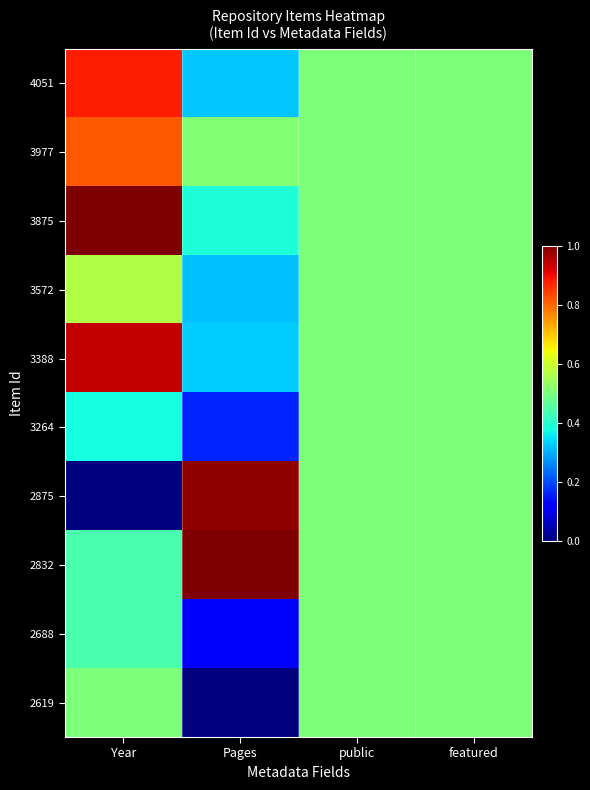

Reading left to right, transcribe all the data shown in this chart.

4051: Year=0.9	Pages=0.3	public=0.5	featured=0.5
3977: Year=0.8	Pages=0.5	public=0.5	featured=0.5
3875: Year=1.0	Pages=0.4	public=0.5	featured=0.5
3572: Year=0.6	Pages=0.3	public=0.5	featured=0.5
3388: Year=0.9	Pages=0.3	public=0.5	featured=0.5
3264: Year=0.4	Pages=0.2	public=0.5	featured=0.5
2875: Year=0.0	Pages=1.0	public=0.5	featured=0.5
2832: Year=0.4	Pages=1.0	public=0.5	featured=0.5
2688: Year=0.4	Pages=0.1	public=0.5	featured=0.5
2619: Year=0.5	Pages=0.0	public=0.5	featured=0.5